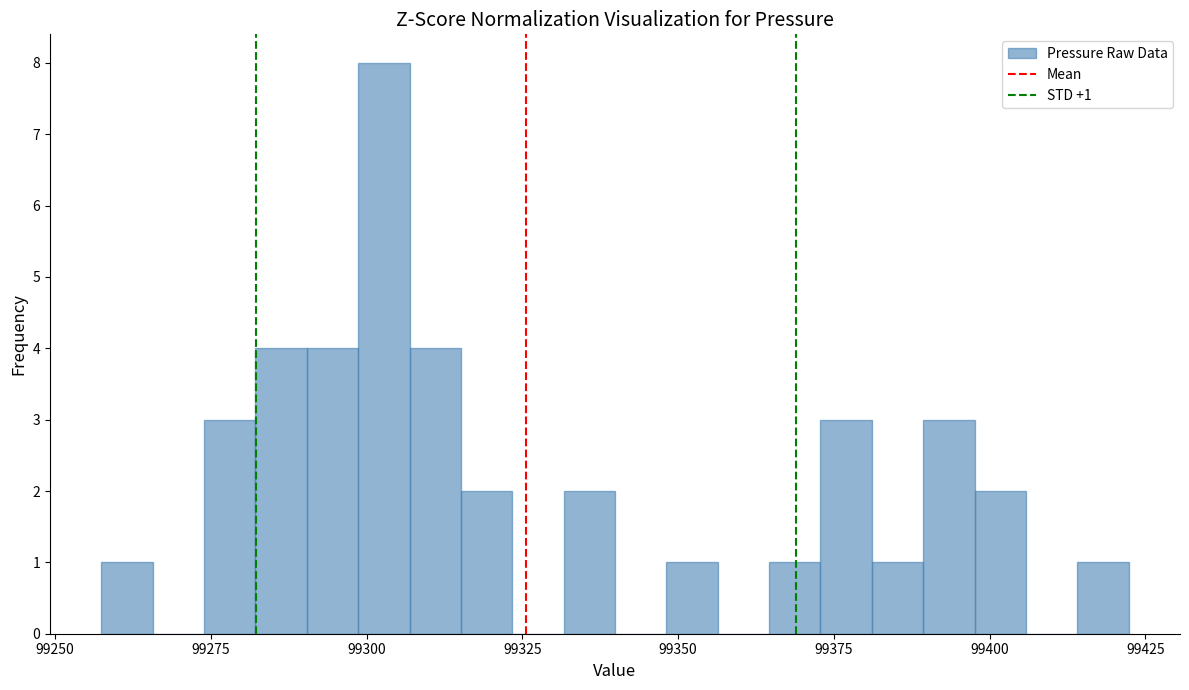

Around what value on the x-axis is the tallest bar? Give the approximate position of its centre, as read against the axis.

99305